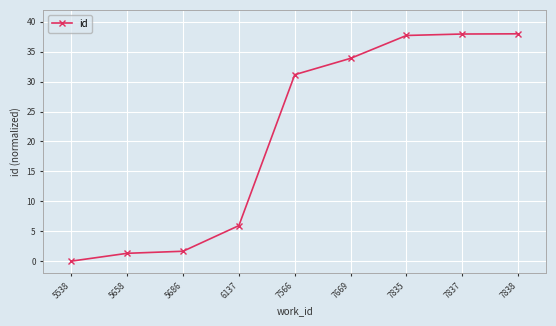

What is the difference between the values at 7837 and 5538?

38.0